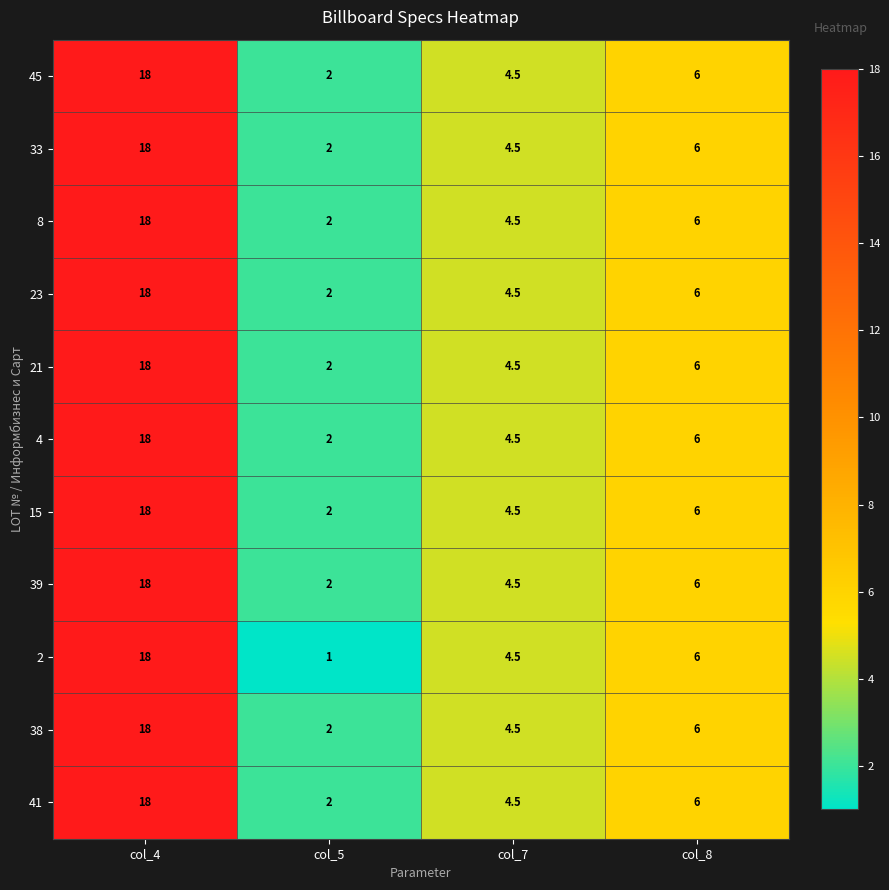

List the labels in order of 8 value, largest first.

col_4, col_8, col_7, col_5